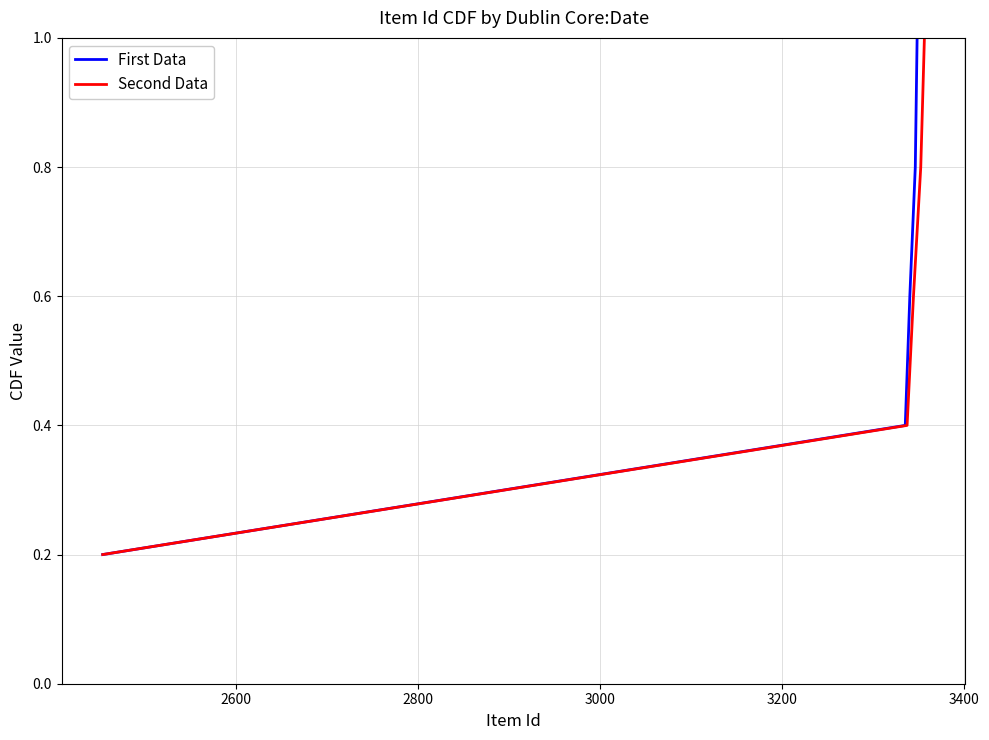

What is the smallest value displayed?

0.2